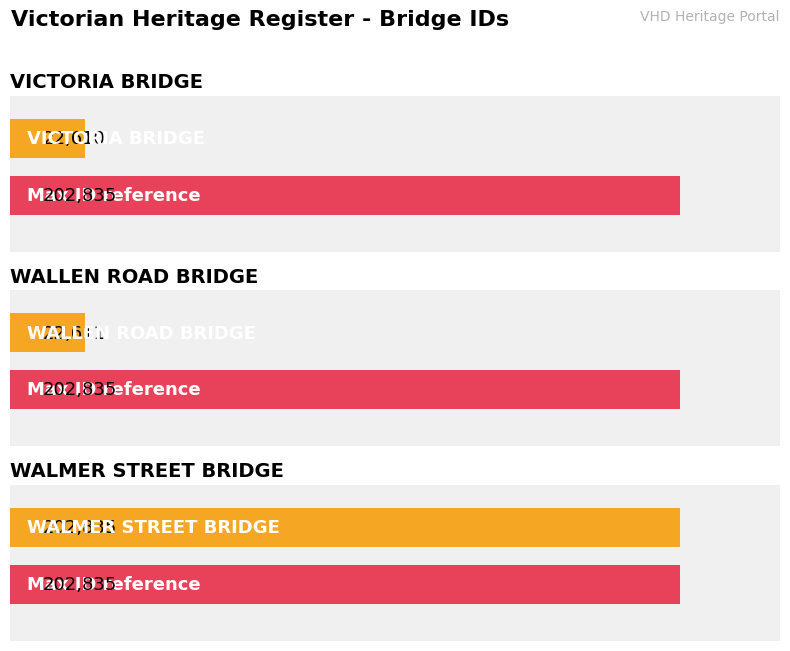

Reading right to left, transcribe all the data shown in this chart.

WALMER STREET BRIDGE=202835	WALLEN ROAD BRIDGE=22611	VICTORIA BRIDGE=22610